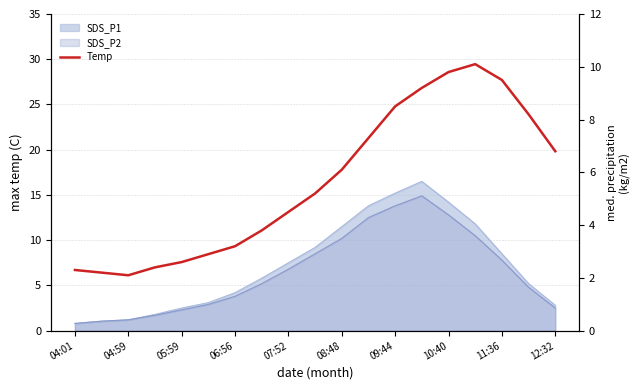

True or false: the data shows 9.5 at 11:36.

True